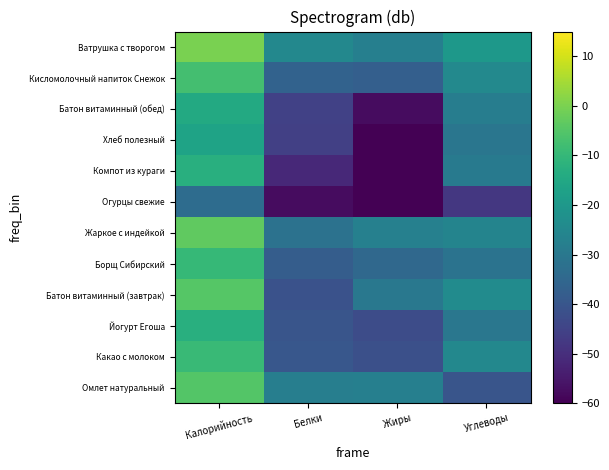

Reading left to right, extract all data points from this chart.

Омлет натуральный: Калорийность=-4.9	Белки=-28.1	Жиры=-27.7	Углеводы=-40.3
Какао с молоком: Калорийность=-9.3	Белки=-39.6	Жиры=-41.6	Углеводы=-24.9
Йогурт Егоша: Калорийность=-12.8	Белки=-40.3	Жиры=-42.5	Углеводы=-30.3
Батон витаминный (завтрак): Калорийность=-4.8	Белки=-41.0	Жиры=-30.0	Углеводы=-23.9
Борщ Сибирский: Калорийность=-9.8	Белки=-38.0	Жиры=-34.6	Углеводы=-31.3
Жаркое с индейкой: Калорийность=-3.2	Белки=-31.9	Жиры=-27.2	Углеводы=-26.2
Огурцы свежие: Калорийность=-33.3	Белки=-57.4	Жиры=-120.0	Углеводы=-47.9
Компот из кураги: Калорийность=-12.7	Белки=-51.4	Жиры=-120.0	Углеводы=-29.0
Хлеб полезный: Калорийность=-16.6	Белки=-45.8	Жиры=-61.9	Углеводы=-30.4
Батон витаминный (обед): Калорийность=-14.5	Белки=-45.4	Жиры=-57.4	Углеводы=-28.3
Кисломолочный напиток Снежок: Калорийность=-7.5	Белки=-36.4	Жиры=-37.4	Углеводы=-24.6
Ватрушка с творогом: Калорийность=0.0	Белки=-25.0	Жиры=-27.7	Углеводы=-19.9